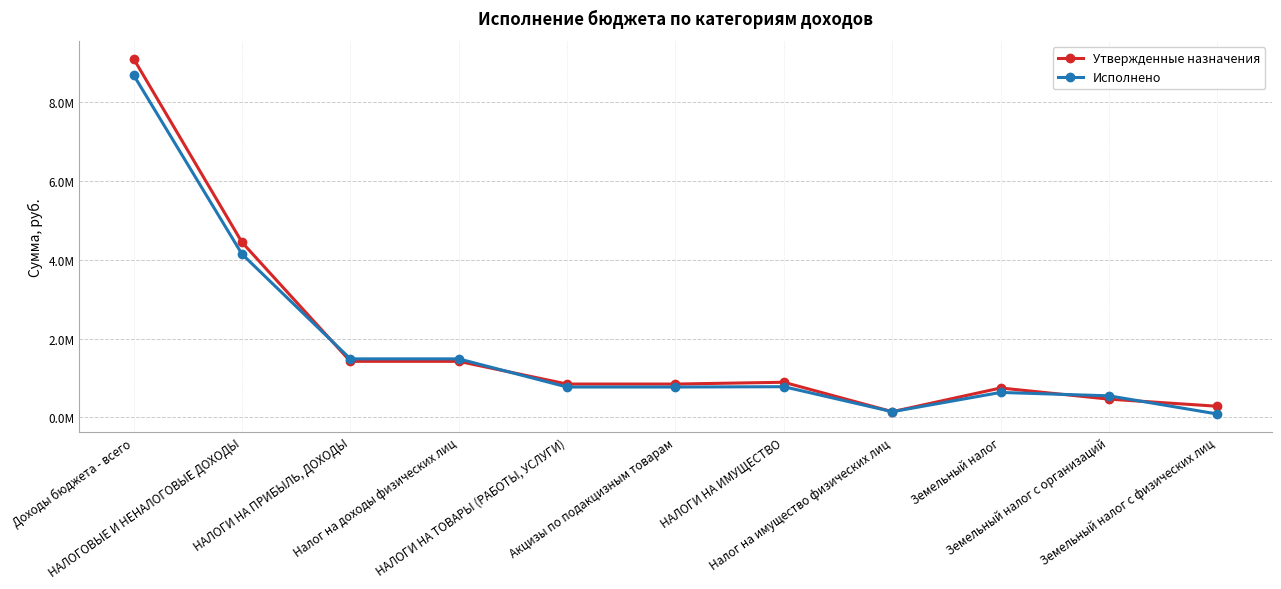

Is it true that Утвержденные назначения equals 4133848.9 at Доходы бюджета - всего?

False